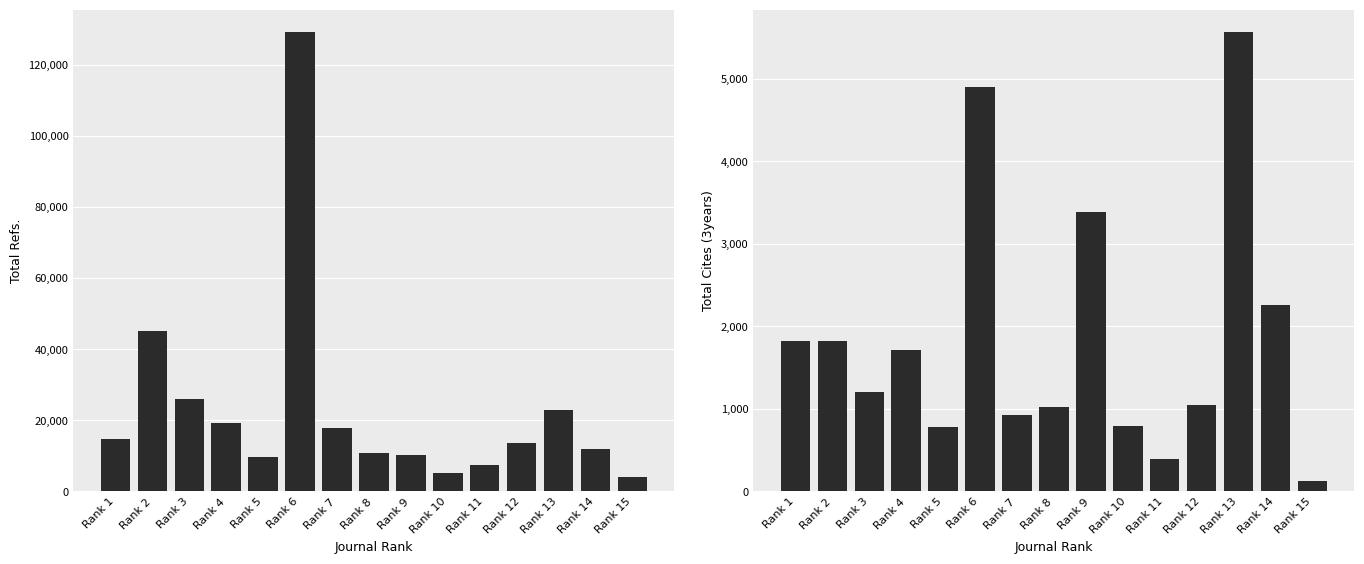

Between Rank 2 and Rank 14, which series saw the biggest shift?

Total Refs.